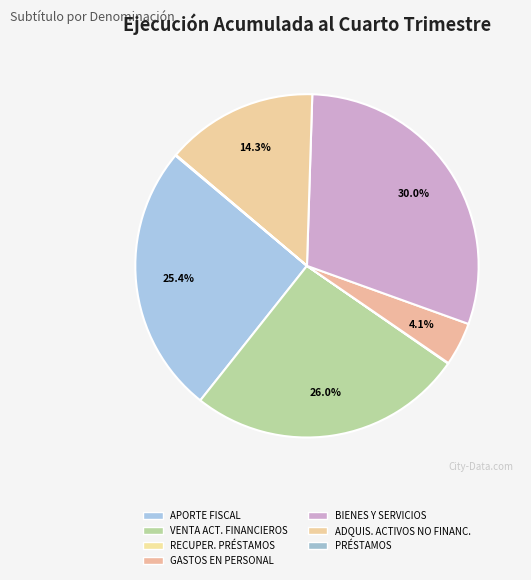

To the nearest percent, what is the average slice percentage?

14%